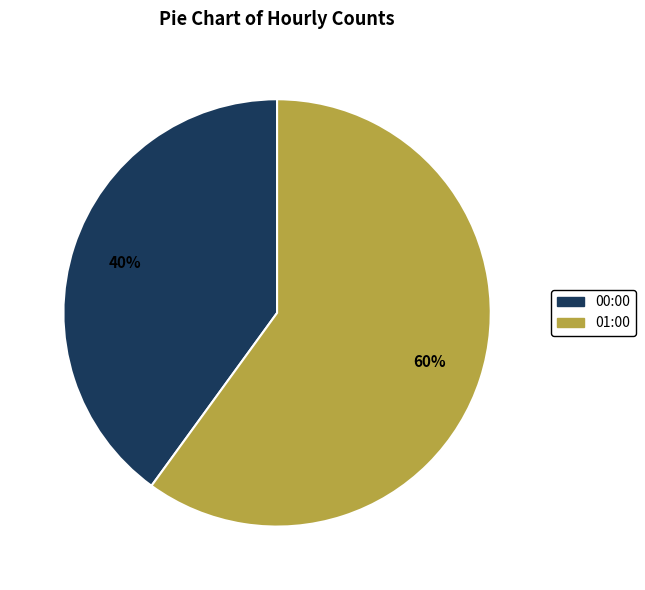

To the nearest percent, what is the difference between the largest and smallest slice percentages?

20%